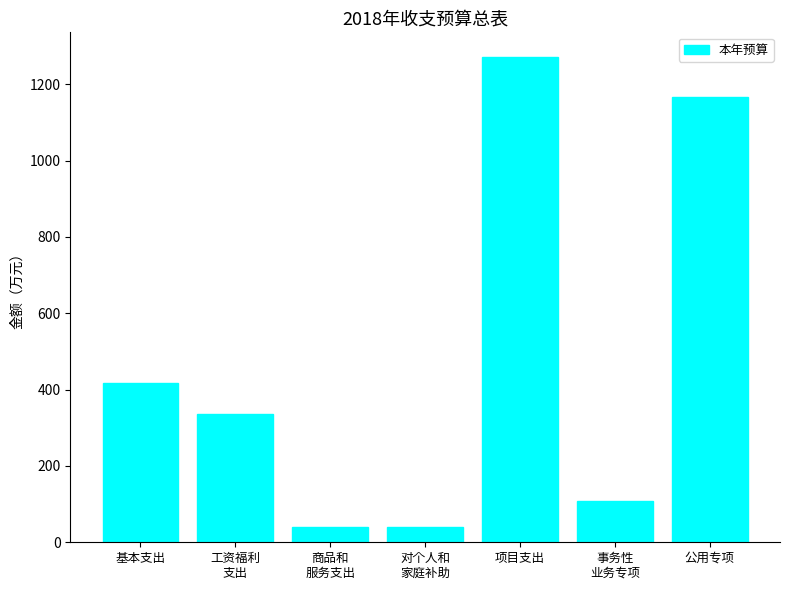

At which label is the value closest to 656?

基本支出